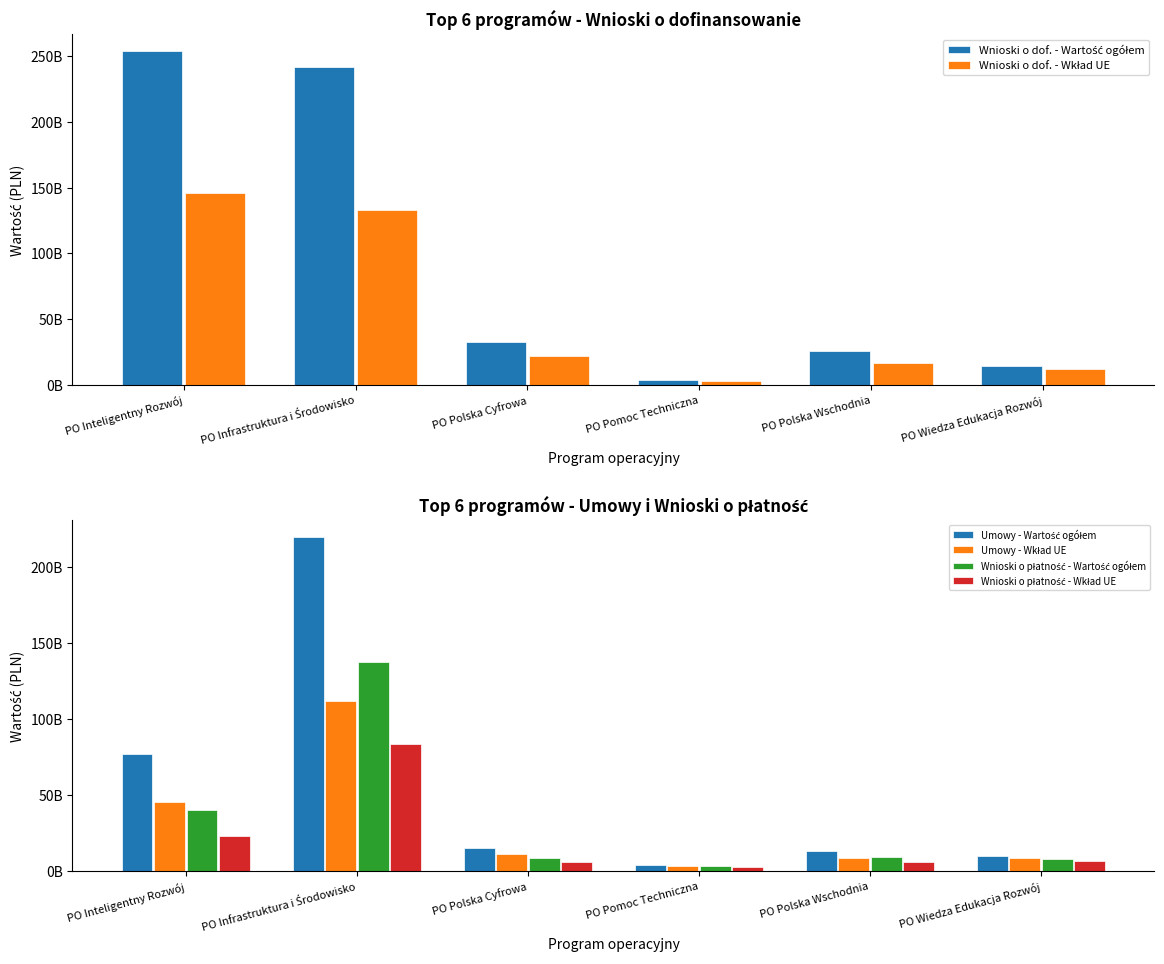

Which label corresponds to the smallest value in the chart?

PO Pomoc Techniczna